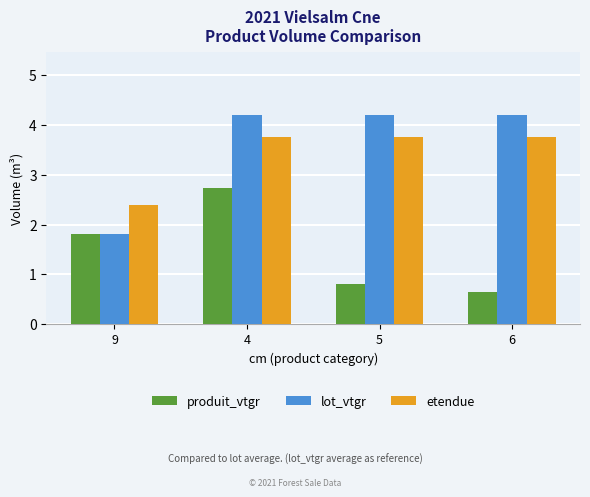

What position from the right is 6?

1